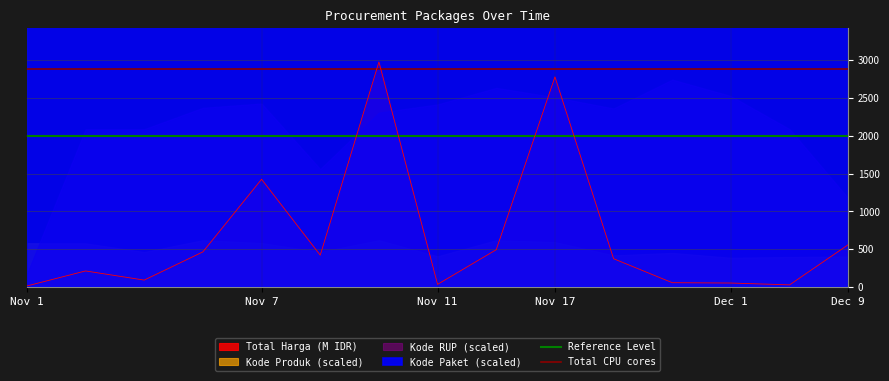

Where is Total Harga (M IDR) nearest to the value 1495?

Nov 7